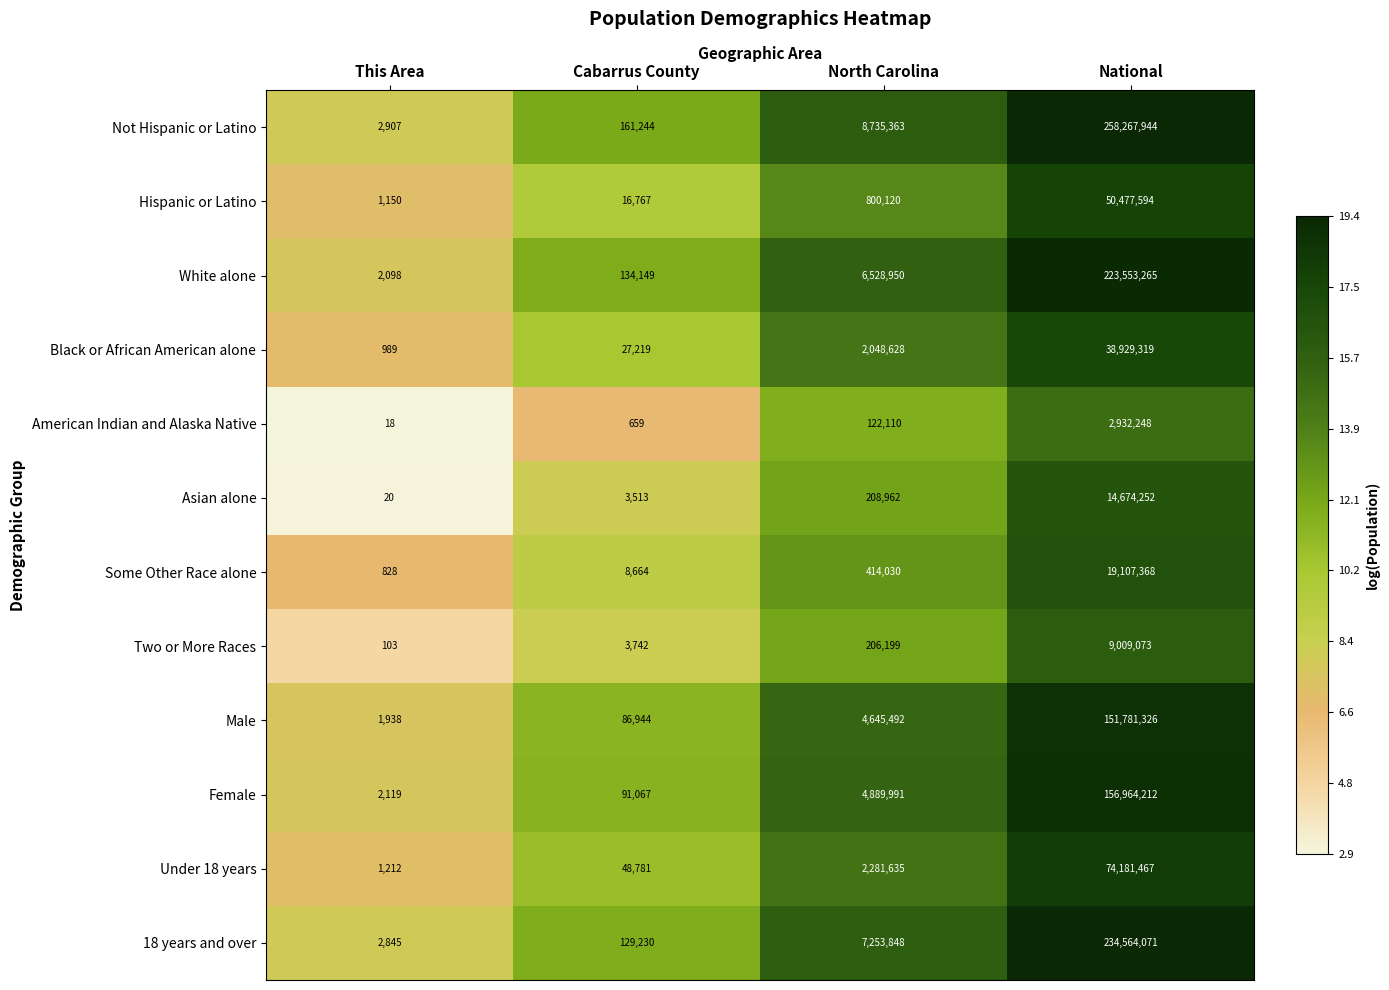

Which category has the lowest value across all series?

This Area